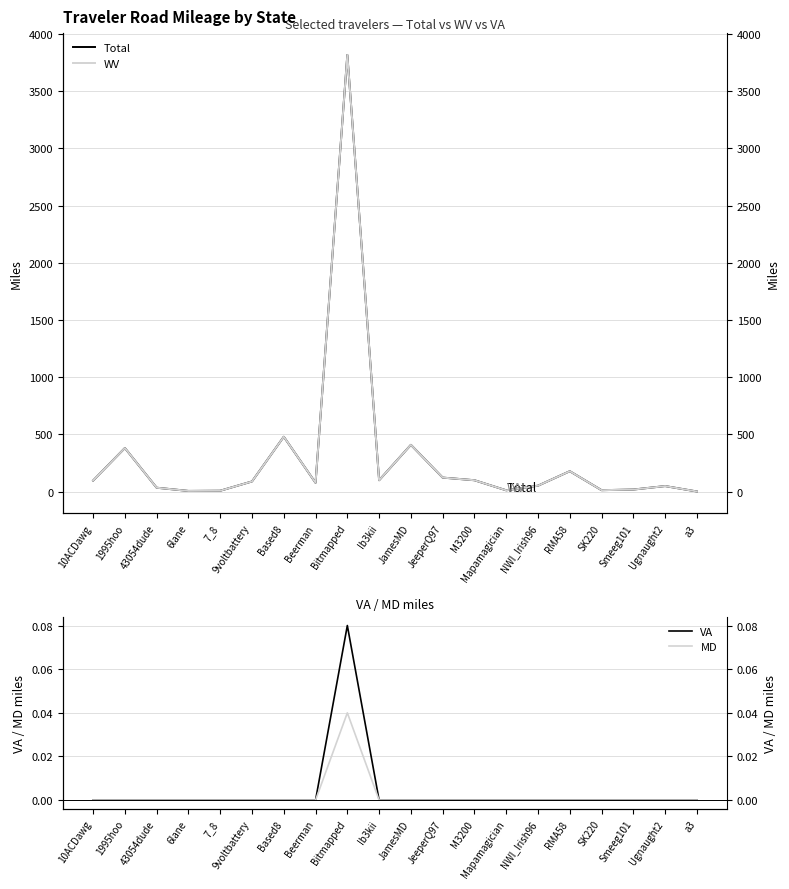

Which series has the widest spread of values?

Total